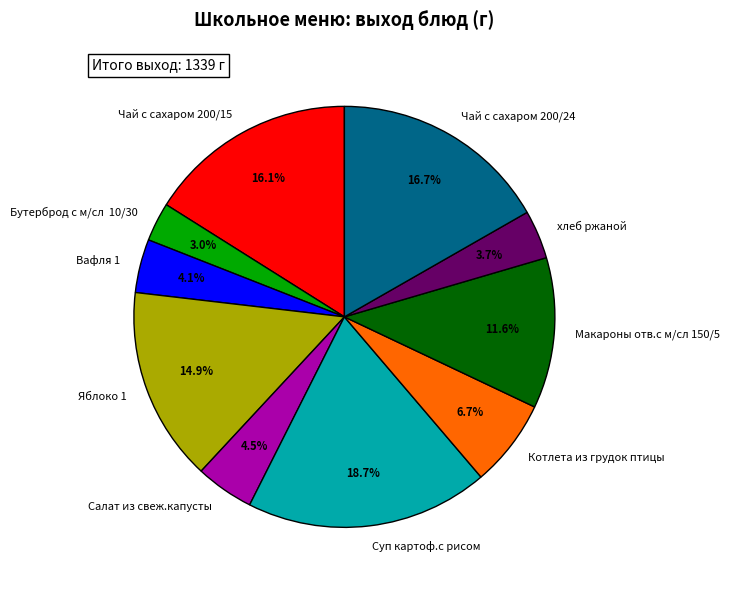

To the nearest percent, what is the combined percentage of Суп картоф.с рисом and Яблоко 1?

34%